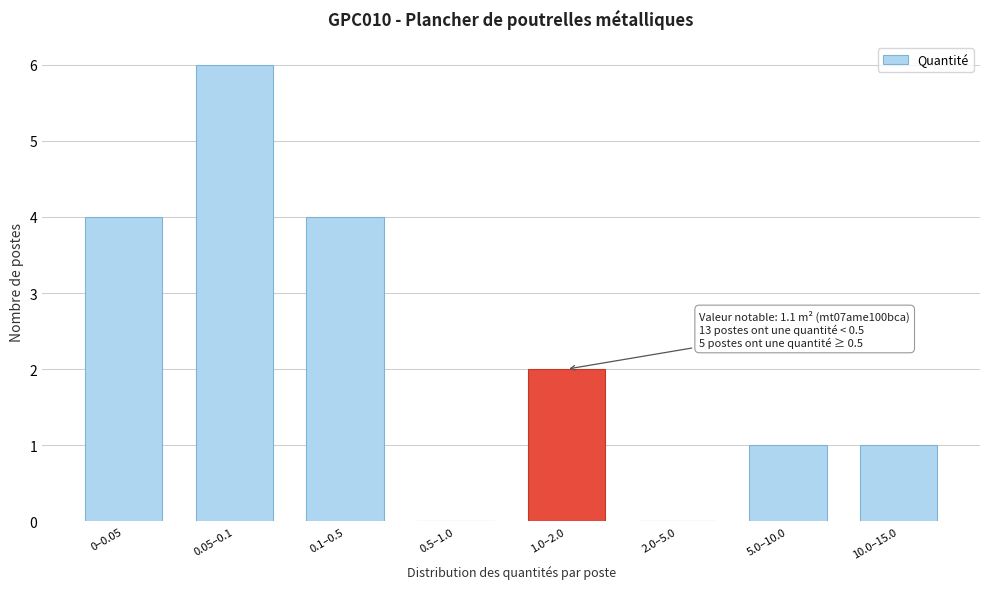

Reading left to right, transcribe all the data shown in this chart.

0–0.05=4	0.05–0.1=6	0.1–0.5=4	0.5–1.0=0	1.0–2.0=2	2.0–5.0=0	5.0–10.0=1	10.0–15.0=1